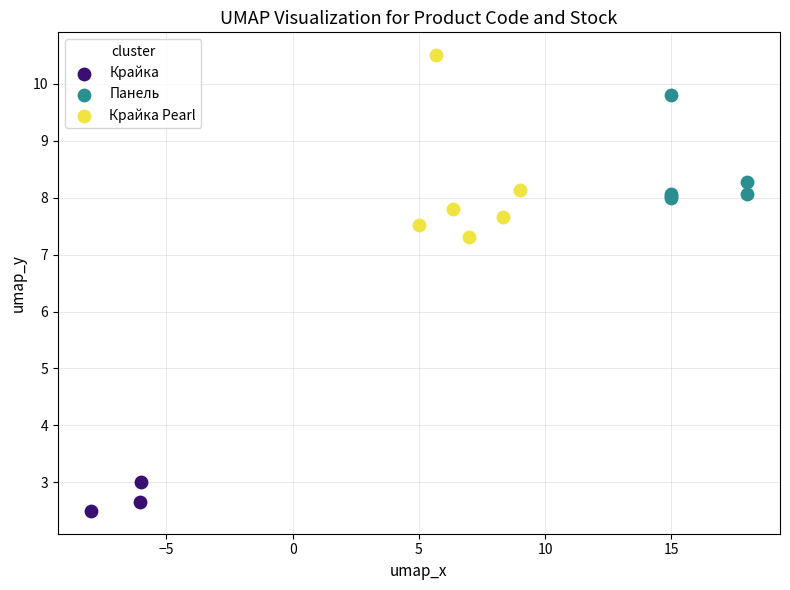

Which series contains the highest Y value?

Крайка Pearl